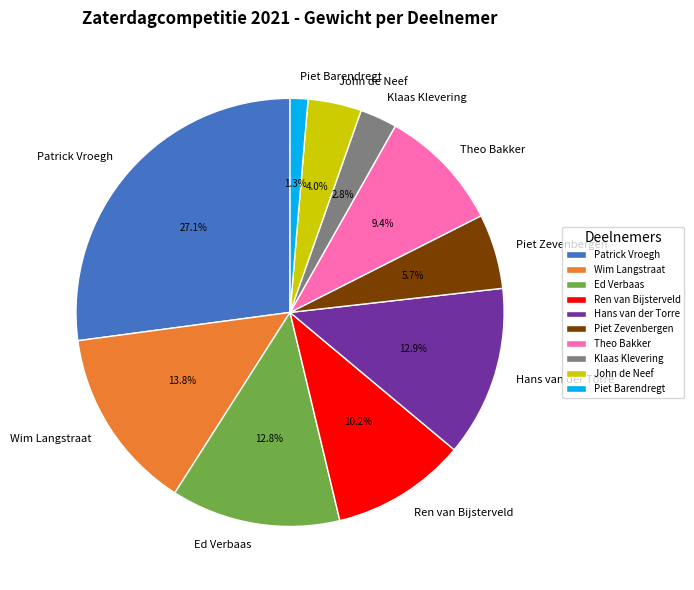

To the nearest percent, what portion does Piet Zevenbergen represent?

6%